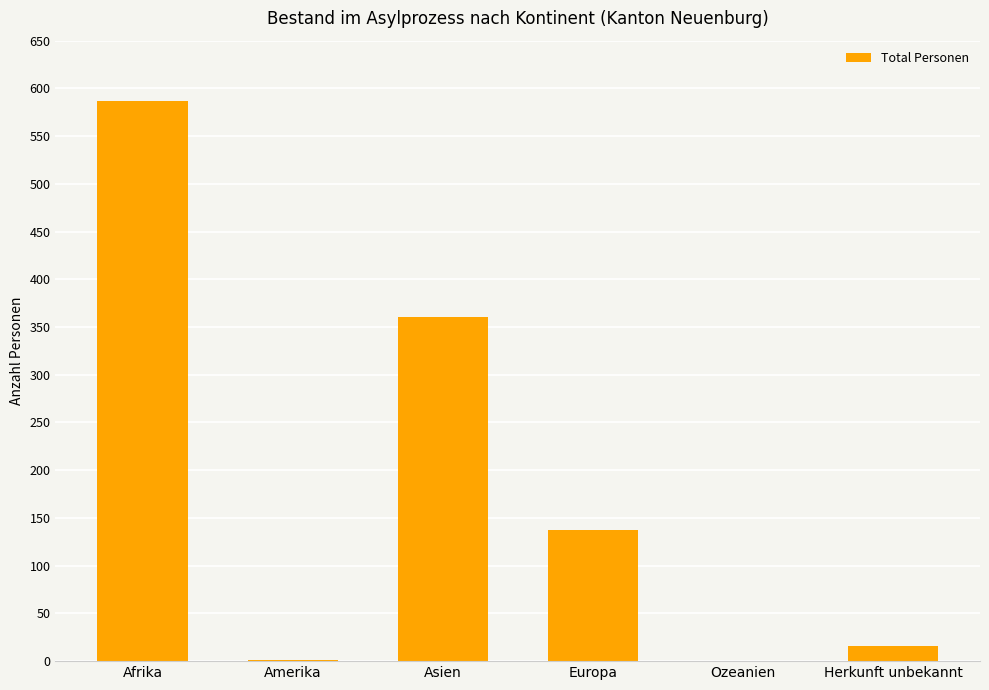

Between Amerika and Europa, which is larger?

Europa